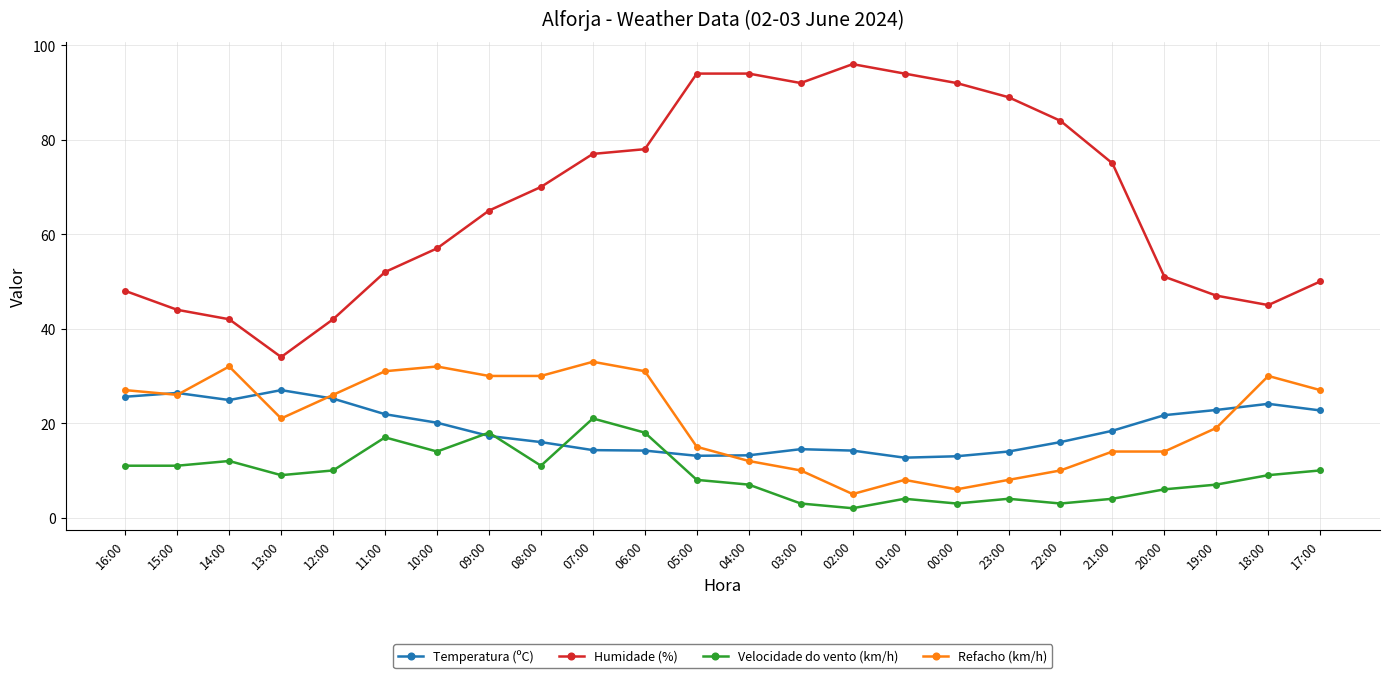

Is the value of Humidade (%) at 14:00 greater than the value of Refacho (km/h) at 08:00?

Yes